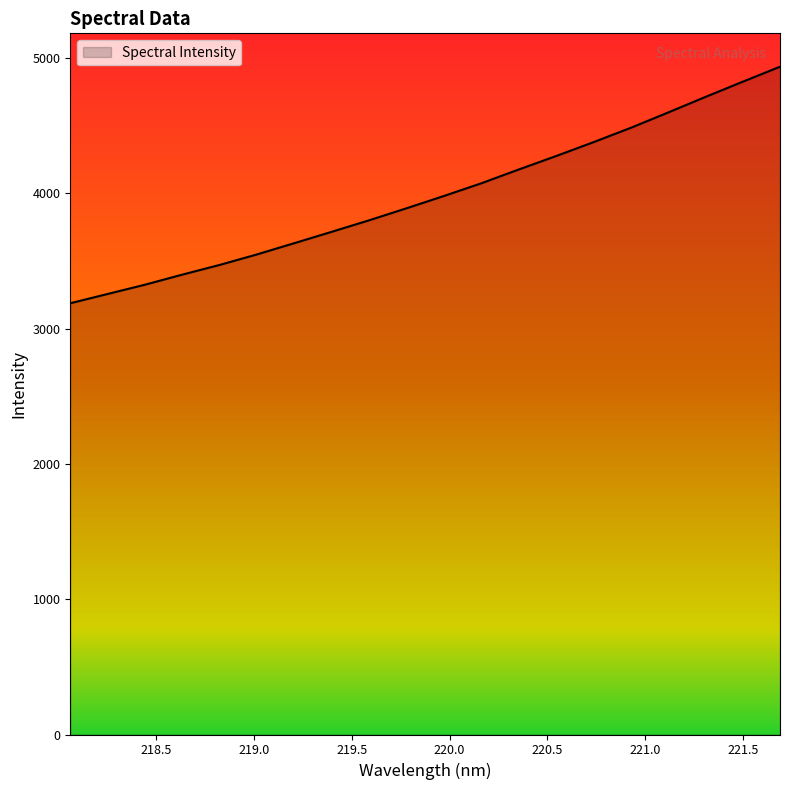

What is the maximum value shown in the chart?

4935.0